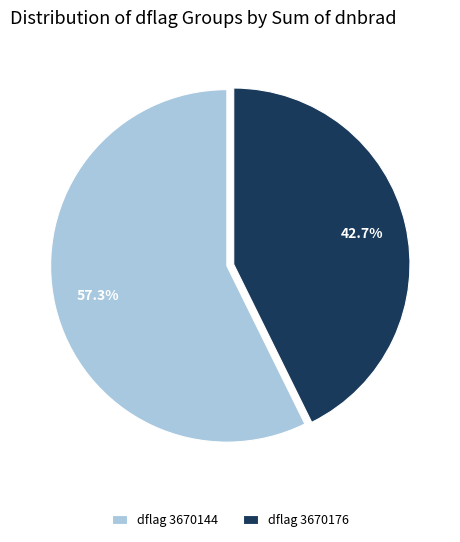

What percentage is NOT represented by dflag 3670176?

57.3%